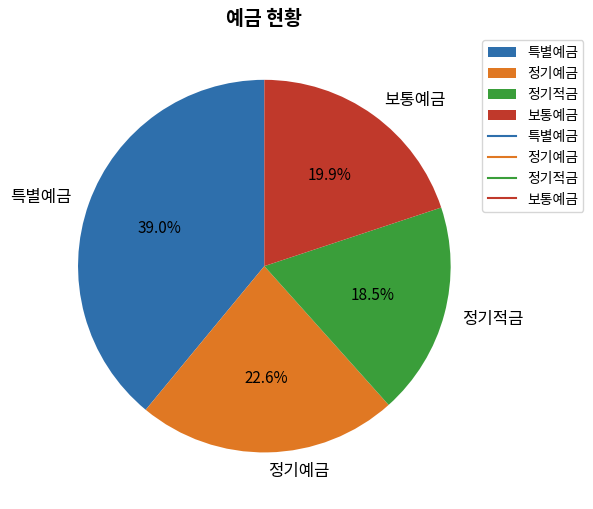

To the nearest percent, what is the average slice percentage?

25%